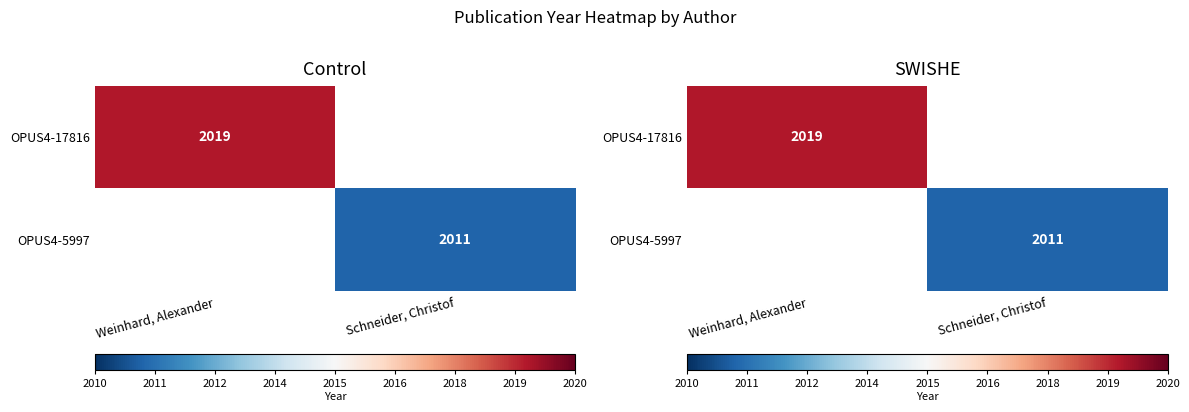

Read the OPUS4-5997 value at Schneider, Christof, to the nearest 50.

2000